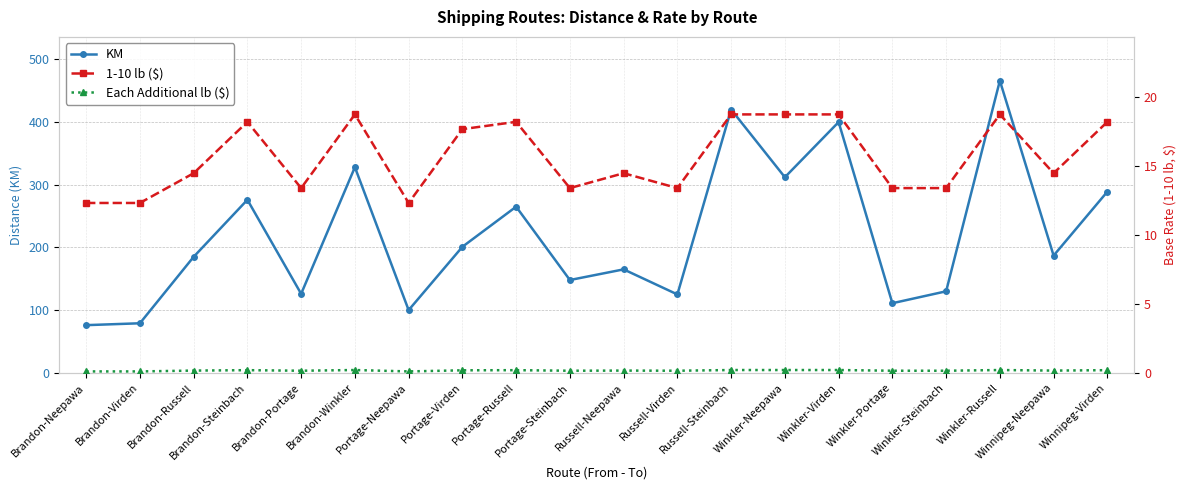

Reading left to right, transcribe all the data shown in this chart.

KM: Brandon-Neepawa=76.0	Brandon-Virden=79.0	Brandon-Russell=185.0	Brandon-Steinbach=276.0	Brandon-Portage=126.0	Brandon-Winkler=328.0	Portage-Neepawa=100.0	Portage-Virden=201.0	Portage-Russell=265.0	Portage-Steinbach=148.0	Russell-Neepawa=165.0	Russell-Virden=125.0	Russell-Steinbach=420.0	Winkler-Neepawa=312.0	Winkler-Virden=400.0	Winkler-Portage=111.0	Winkler-Steinbach=130.0	Winkler-Russell=466.0	Winnipeg-Neepawa=187.0	Winnipeg-Virden=289.0
1-10 lb ($): Brandon-Neepawa=12.3	Brandon-Virden=12.3	Brandon-Russell=14.5	Brandon-Steinbach=18.2	Brandon-Portage=13.4	Brandon-Winkler=18.8	Portage-Neepawa=12.3	Portage-Virden=17.7	Portage-Russell=18.2	Portage-Steinbach=13.4	Russell-Neepawa=14.5	Russell-Virden=13.4	Russell-Steinbach=18.8	Winkler-Neepawa=18.8	Winkler-Virden=18.8	Winkler-Portage=13.4	Winkler-Steinbach=13.4	Winkler-Russell=18.8	Winnipeg-Neepawa=14.5	Winnipeg-Virden=18.2
Each Additional lb ($): Brandon-Neepawa=0.1	Brandon-Virden=0.1	Brandon-Russell=0.2	Brandon-Steinbach=0.2	Brandon-Portage=0.1	Brandon-Winkler=0.2	Portage-Neepawa=0.1	Portage-Virden=0.2	Portage-Russell=0.2	Portage-Steinbach=0.1	Russell-Neepawa=0.2	Russell-Virden=0.1	Russell-Steinbach=0.2	Winkler-Neepawa=0.2	Winkler-Virden=0.2	Winkler-Portage=0.1	Winkler-Steinbach=0.1	Winkler-Russell=0.2	Winnipeg-Neepawa=0.2	Winnipeg-Virden=0.2